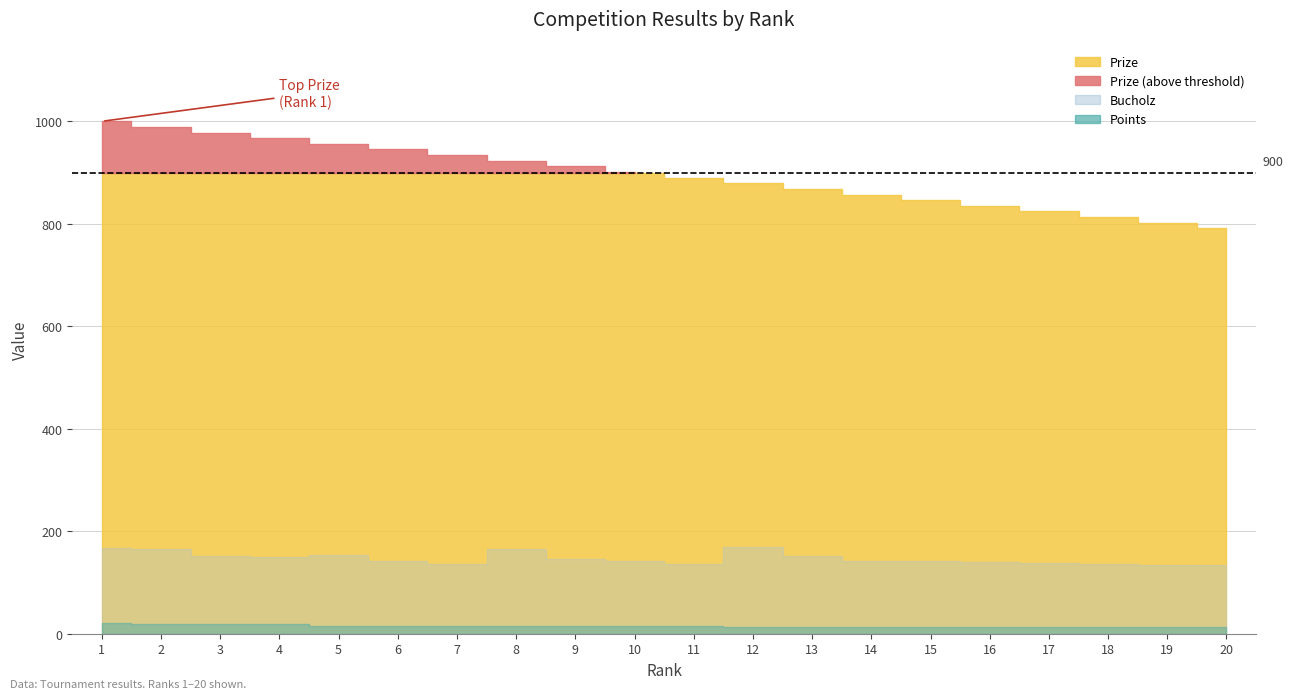

What is the sum of the Bucholz values at 19 and 18?

270